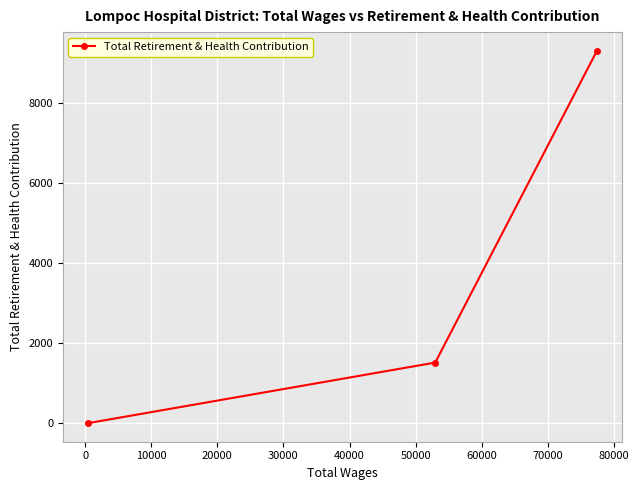

What is the sum of all values?

10808